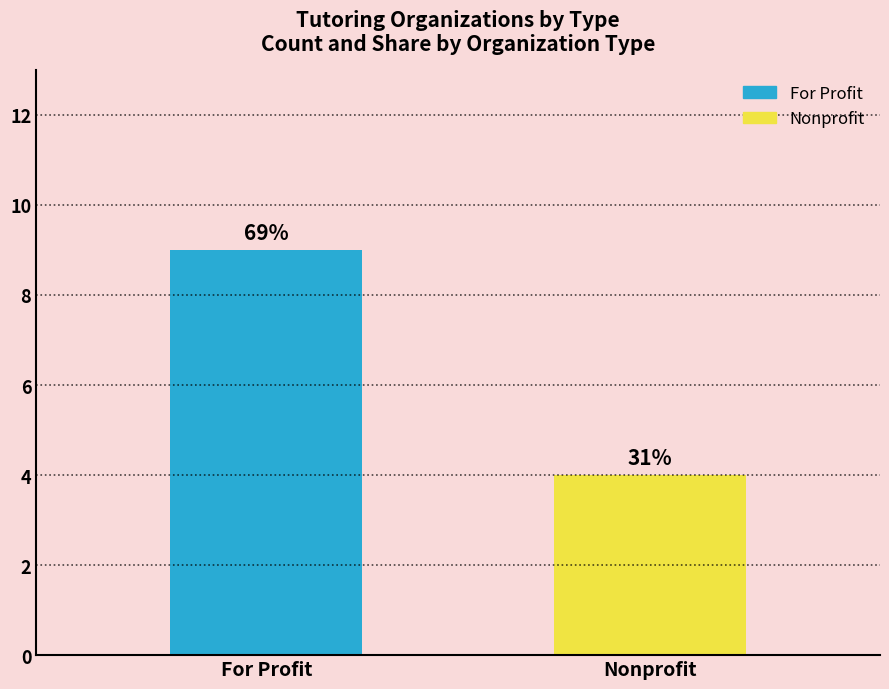

Rank the categories by value from lowest to highest.

Nonprofit, For Profit